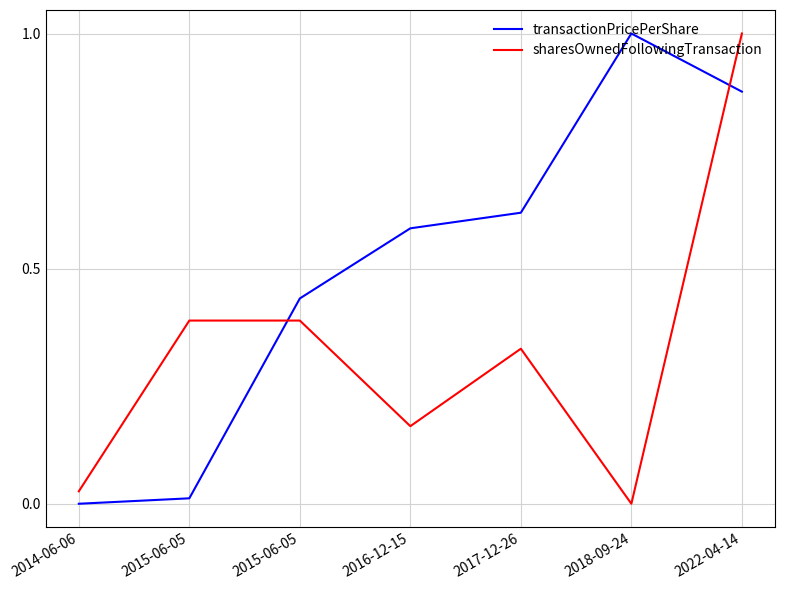

What is the difference between the maximum and minimum values in the transactionPricePerShare series?

1.0